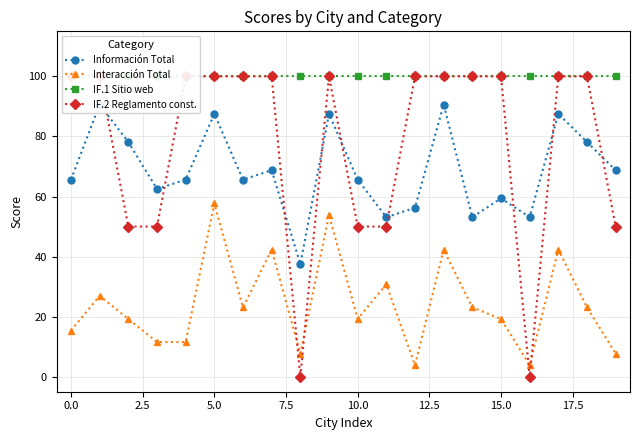

In Interacción Total, how many points are higher than both neighbors (excluding endpoints)?

7